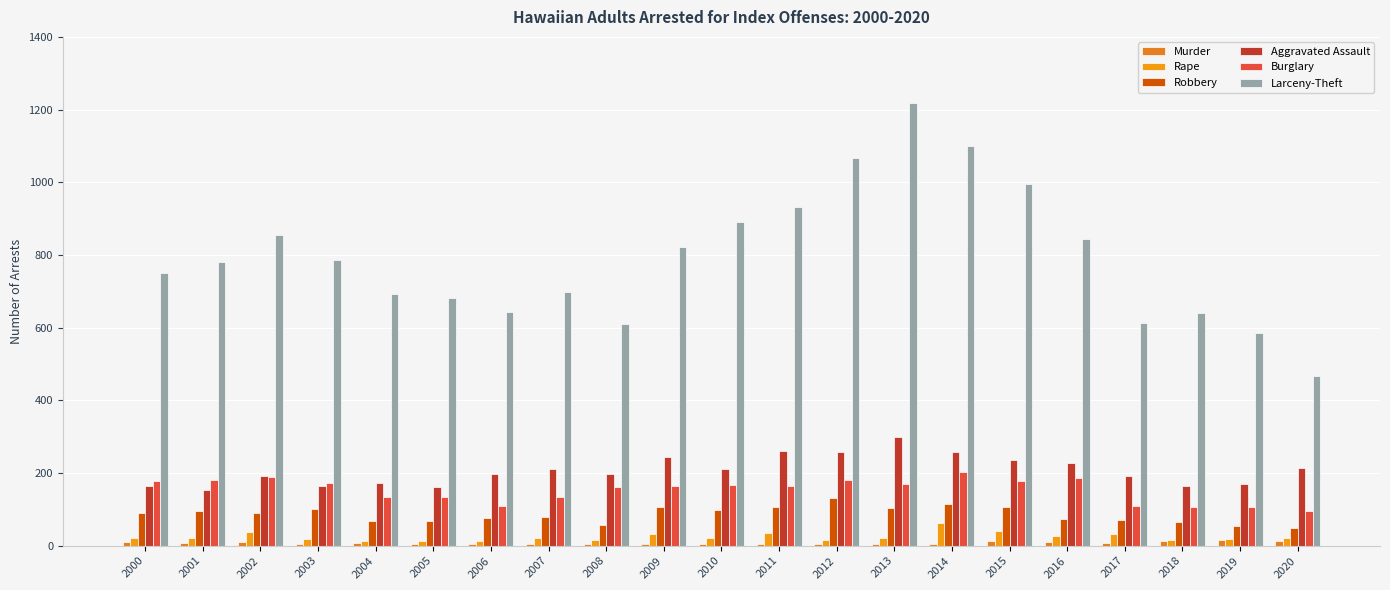

Reading left to right, what are all the values shown in this chart?

Murder: 10	7	11	5	8	4	6	5	5	4	4	4	4	6	4	12	9	8	12	16	14
Rape: 22	21	38	19	12	12	14	22	15	31	20	34	15	21	62	40	28	32	17	19	20
Robbery: 90	96	90	101	67	67	76	78	56	106	98	107	131	105	114	106	74	71	66	55	48
Aggravated Assault: 163	152	192	165	172	162	197	212	197	243	212	260	258	300	259	237	227	193	164	171	214
Burglary: 177	181	188	172	133	134	109	135	161	165	168	164	182	170	203	179	187	108	107	107	96
Larceny-Theft: 751	780	856	786	692	682	643	697	609	823	892	931	1068	1217	1100	996	843	612	639	584	467